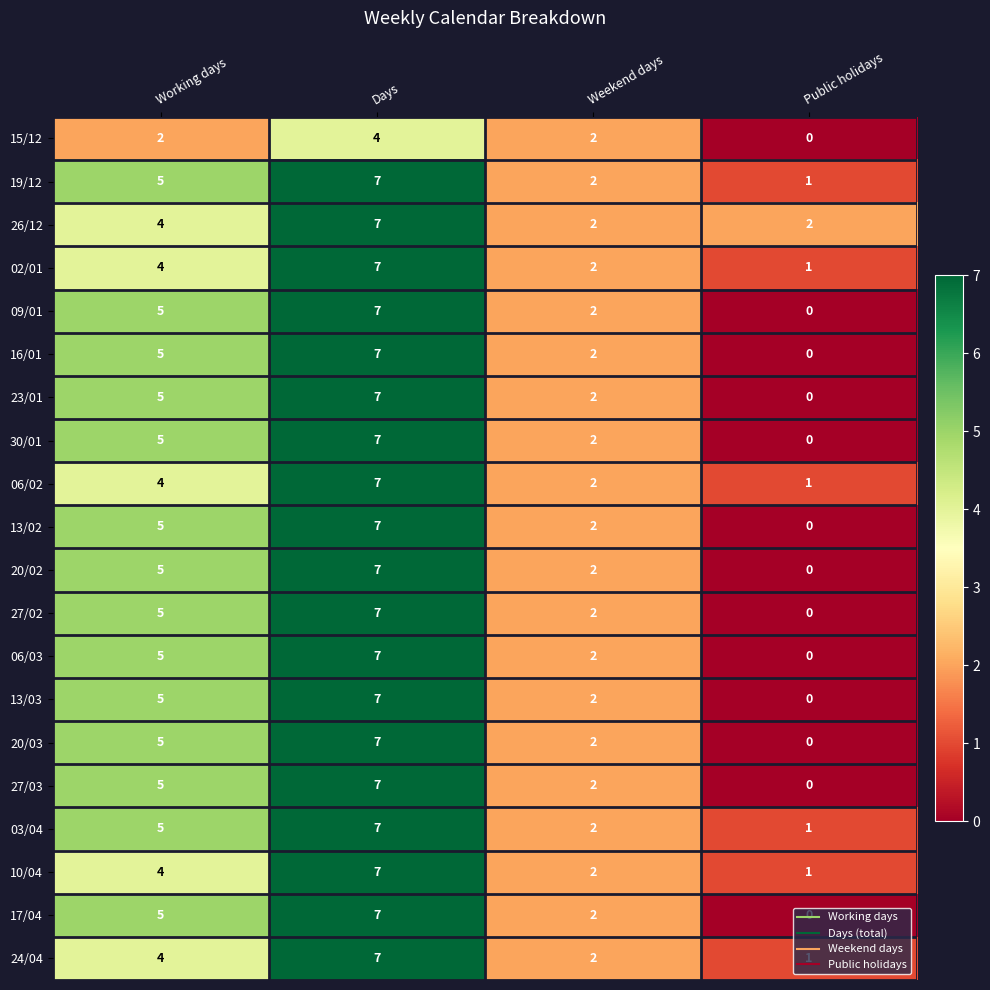

Count the 23/01 values in the range 2 to 7.

3